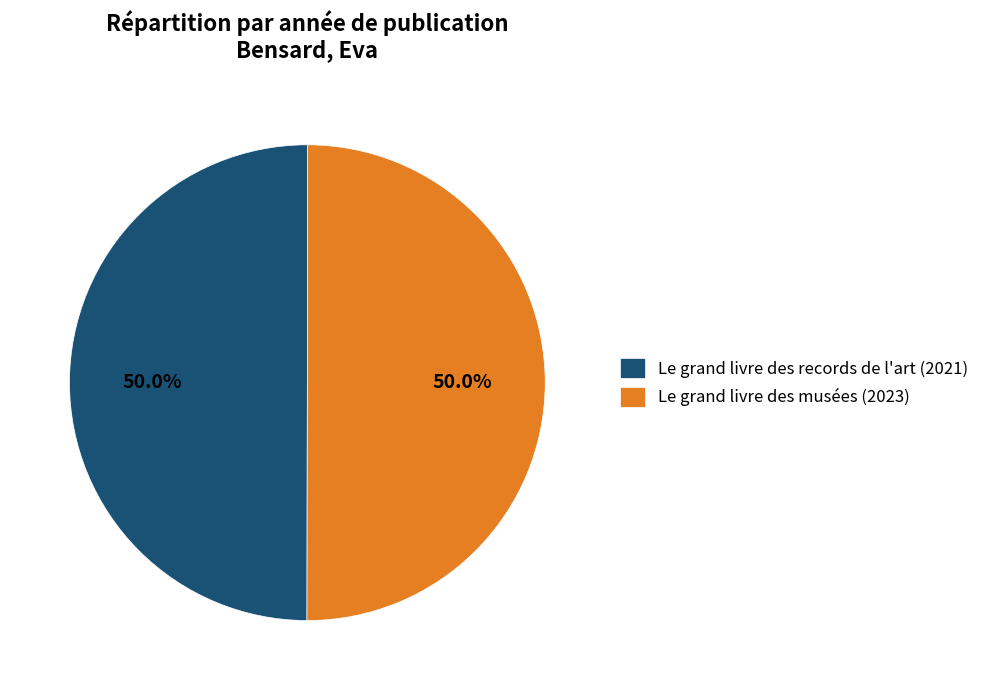

To the nearest percent, what is the combined percentage of Le grand livre des records de l'art and Le grand livre des musées?

100%